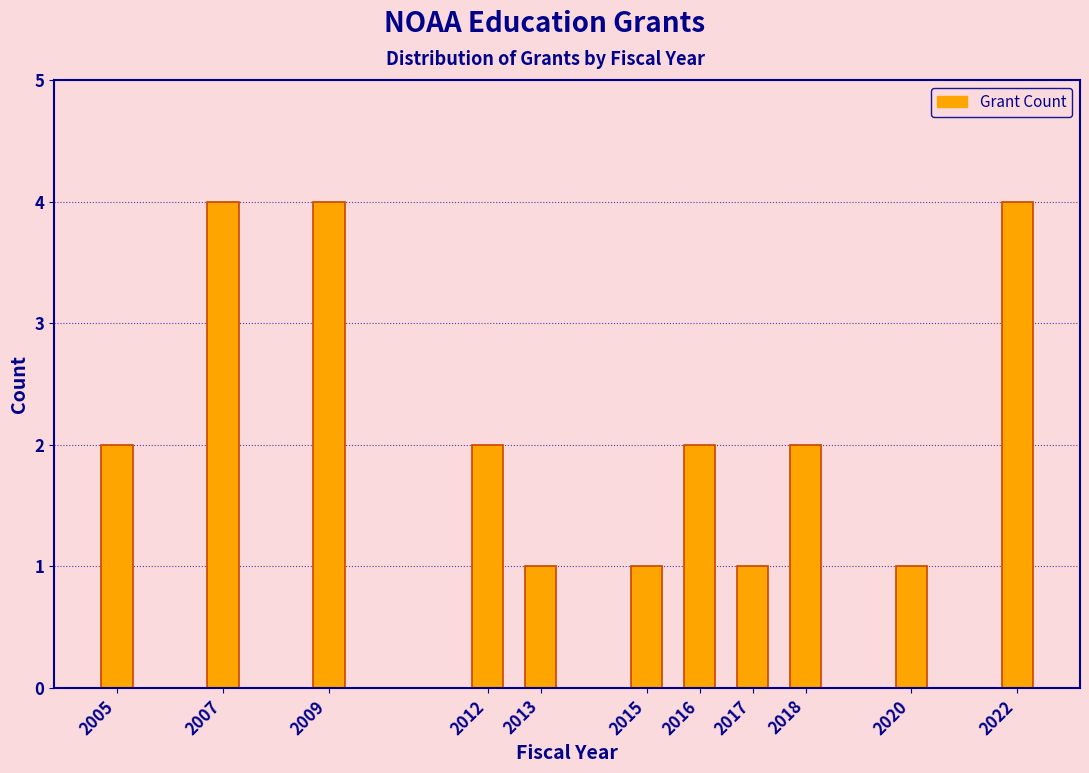

Reading left to right, extract all data points from this chart.

2	4	4	2	1	1	2	1	2	1	4